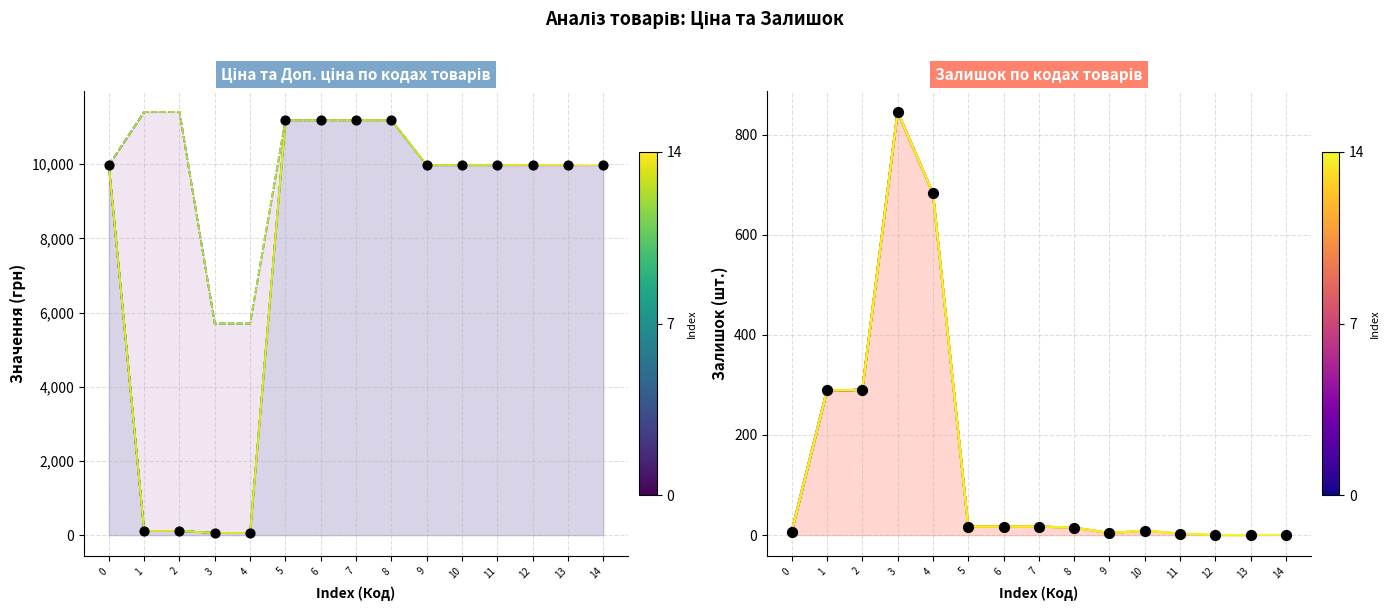

Which series reaches the minimum Y coordinate?

Залишок